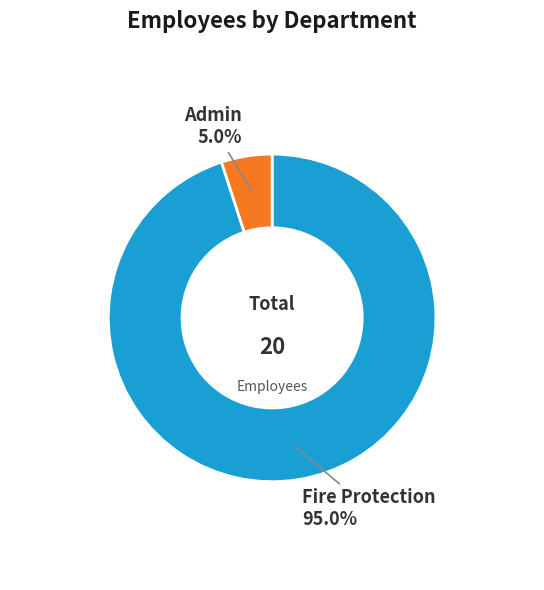

To the nearest percent, what is the combined percentage of Admin and Fire Protection?

100%